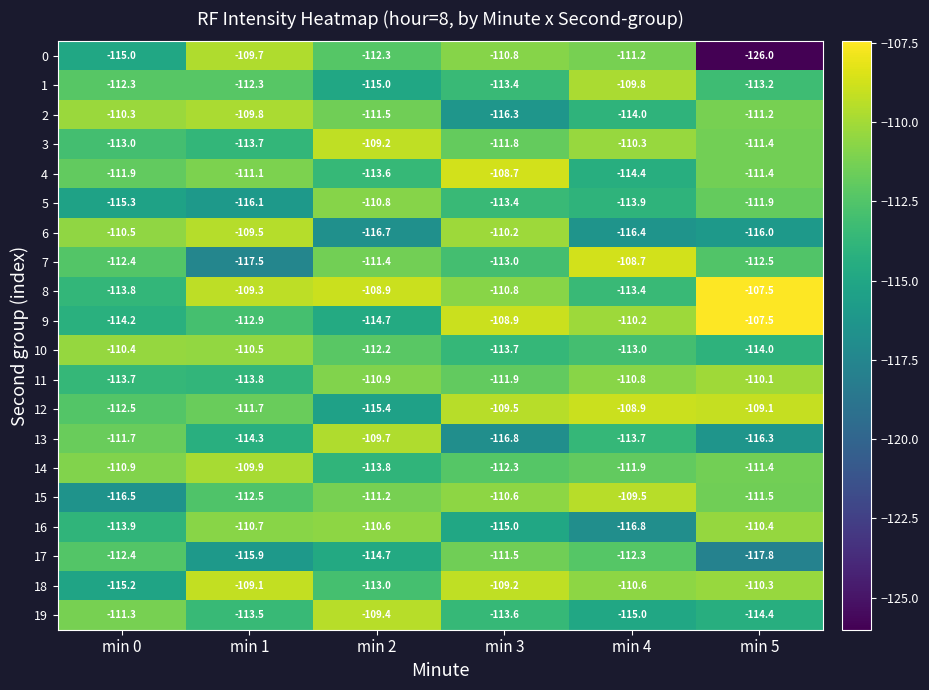

At which category is the sum across all series the highest?

min 3